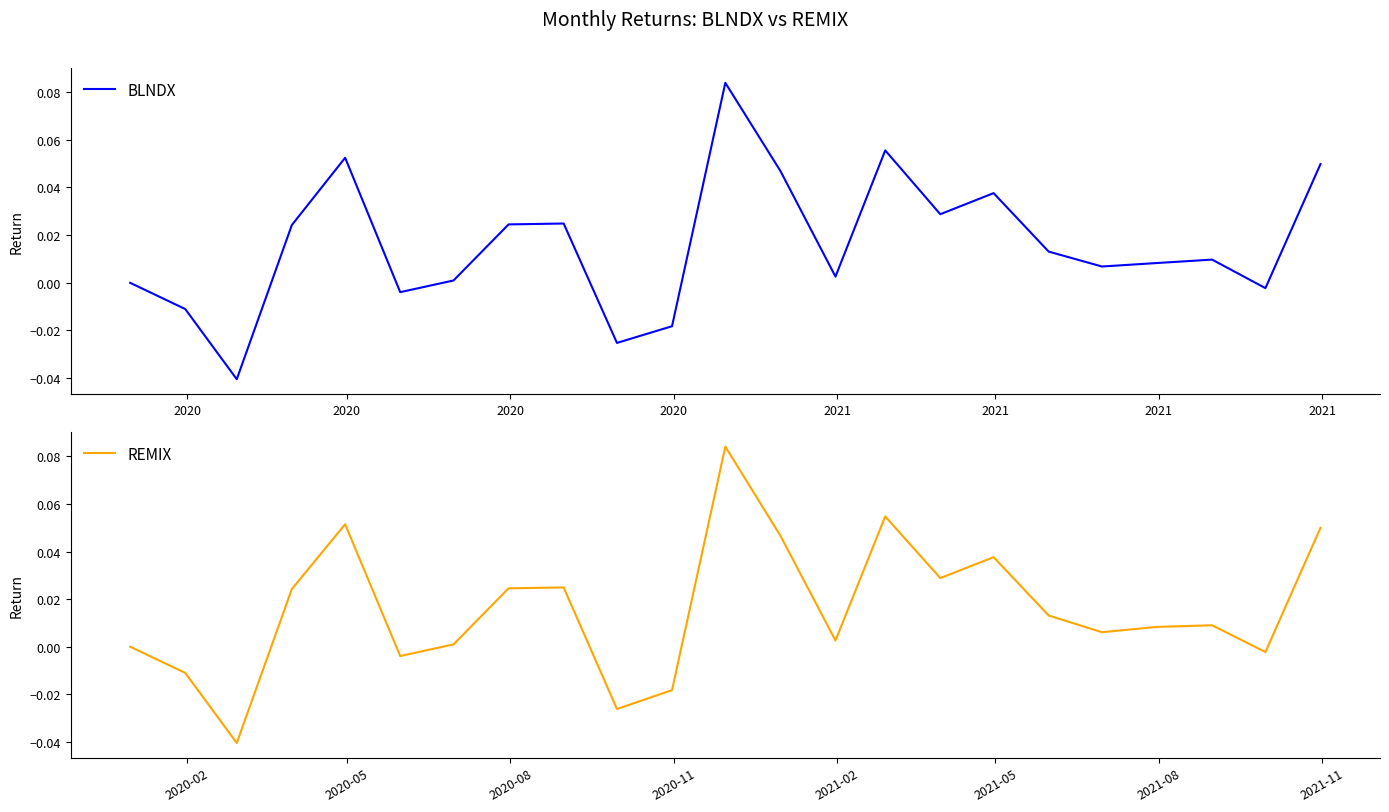

Rank the series at 2020 from lowest to highest value.

BLNDX, REMIX